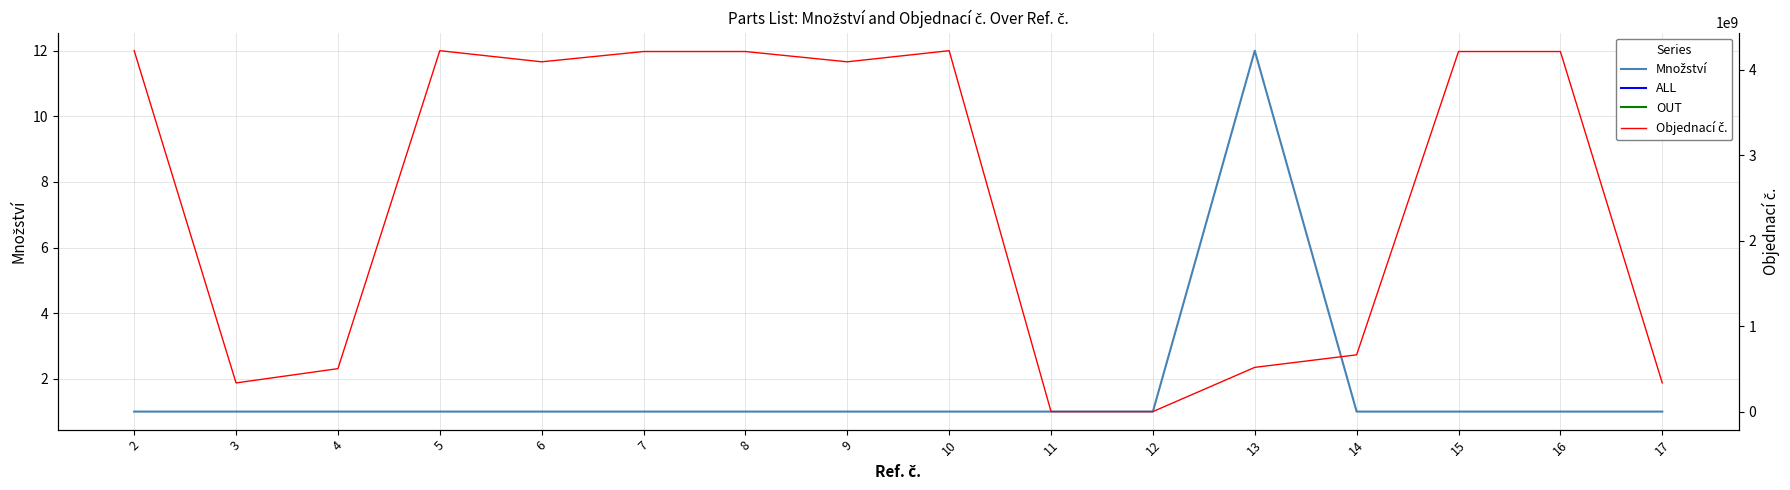

Is the value of Množství at 17 greater than the value of Objednací č. at 15?

No